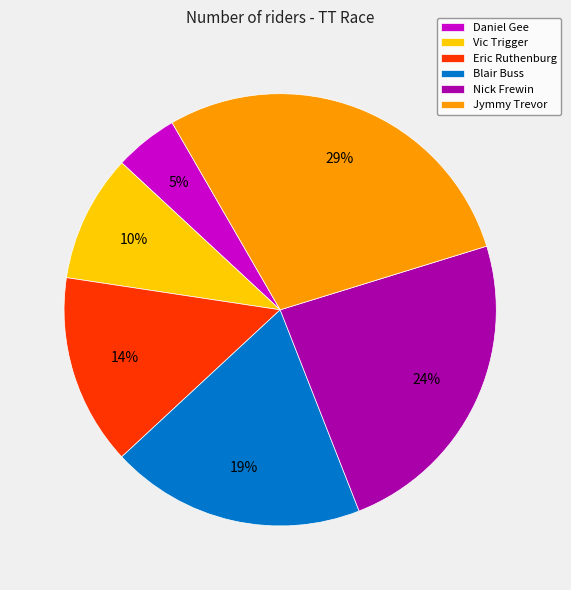

To the nearest percent, what portion does Daniel Gee represent?

5%